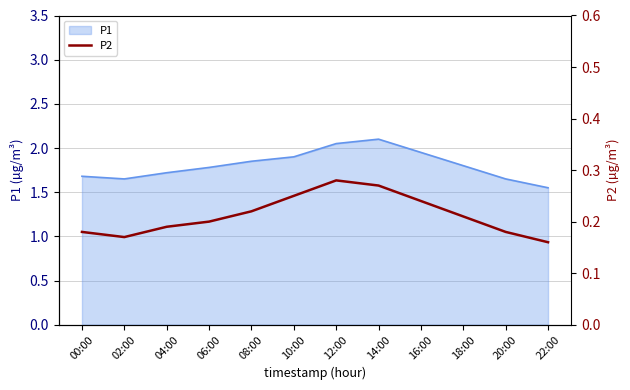

Is it true that P1 equals 2.8 at 10:00?

False